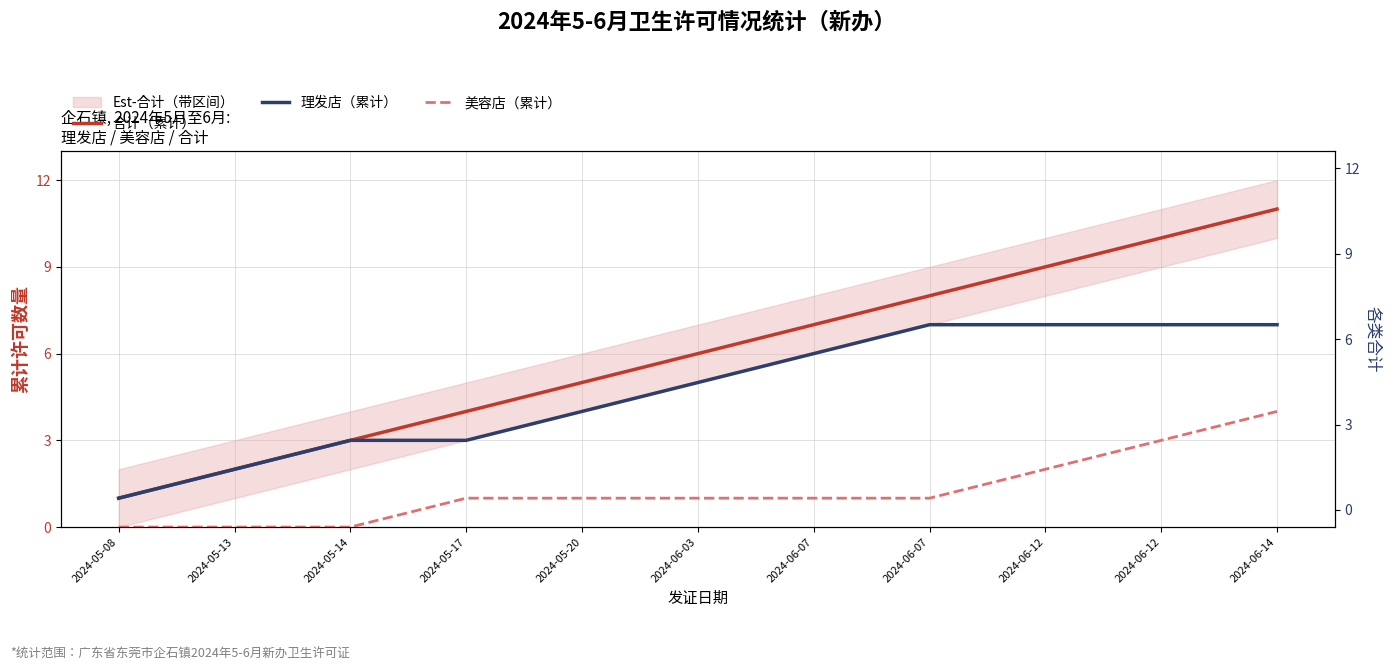

What value does the 理发店（累计） series have at 2024-06-12?

7